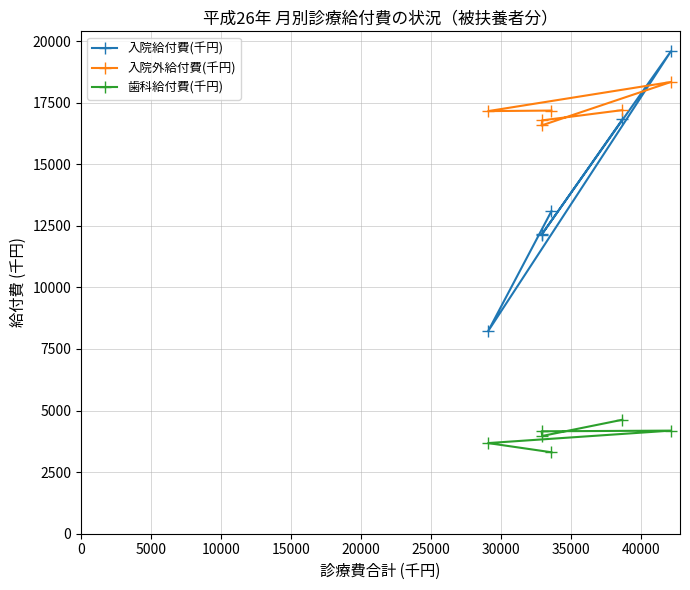

What is the difference between the second highest and second lowest values in the 入院給付費(千円) series?

4672.3